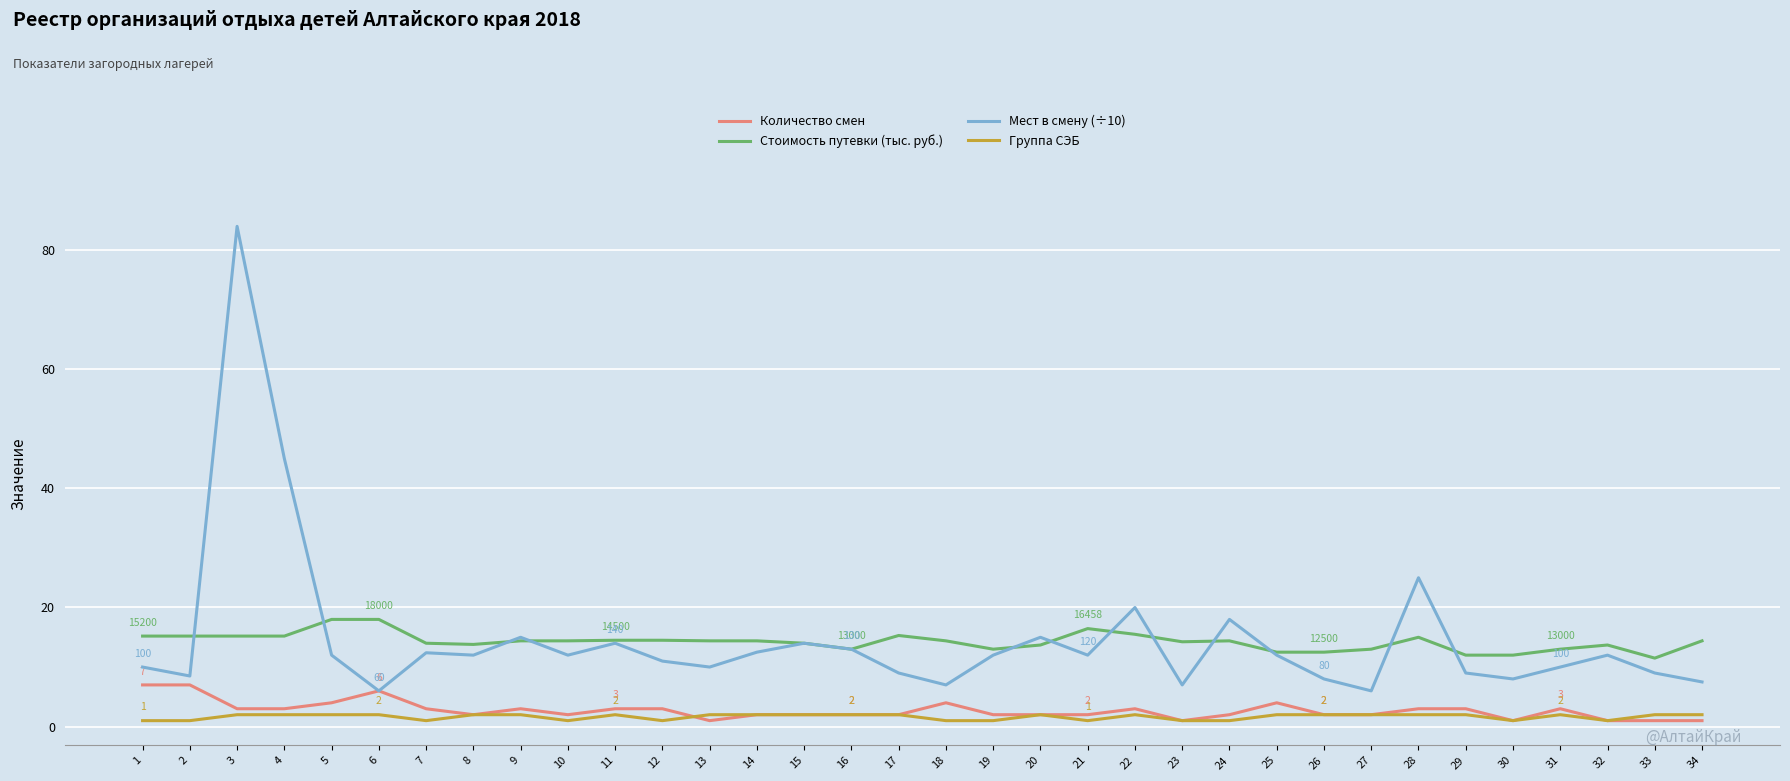

What are all the series names shown in the legend?

Количество смен, Стоимость путевки (тыс. руб.), Мест в смену (÷10), Группа СЭБ